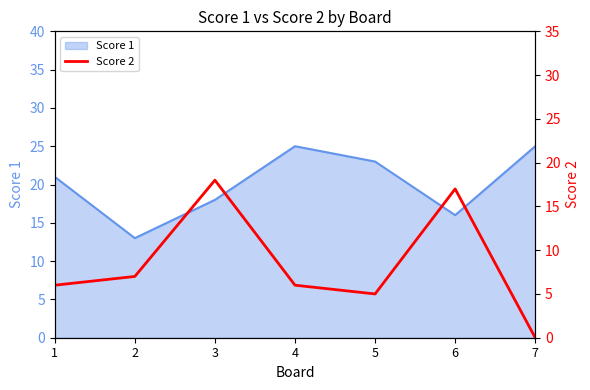

The Score 1 series shows 42 at 4. True or false?

False